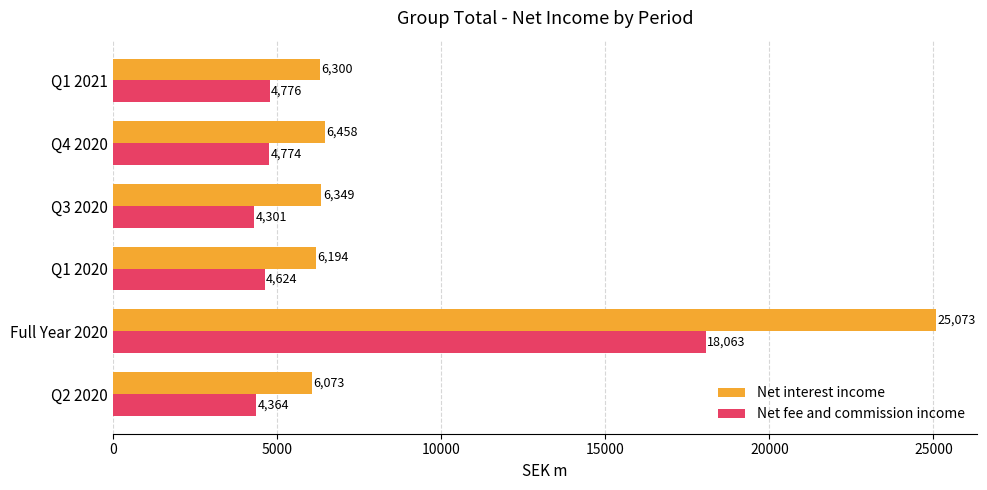

What is the difference between the maximum and minimum values in the Net fee and commission income series?

13762.1